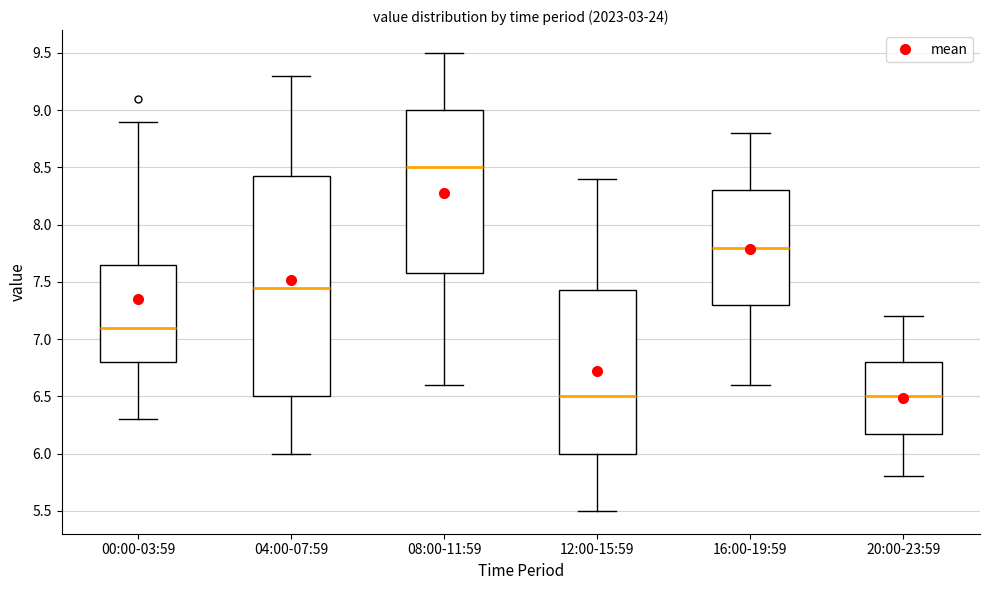

Reading left to right, read every box against the y-axis: the position of its median line, the range the box covers, and the ends of its whiskers. The values are not printed on the chart, so give them approximately, as read against the axis.

00:00-03:59: median 7.10, box 6.80 to 7.65, whiskers 6.30 to 8.90
04:00-07:59: median 7.45, box 6.50 to 8.45, whiskers 6.00 to 9.30
08:00-11:59: median 8.50, box 7.60 to 9.00, whiskers 6.60 to 9.50
12:00-15:59: median 6.50, box 6.00 to 7.45, whiskers 5.50 to 8.40
16:00-19:59: median 7.80, box 7.30 to 8.30, whiskers 6.60 to 8.80
20:00-23:59: median 6.50, box 6.20 to 6.80, whiskers 5.80 to 7.20